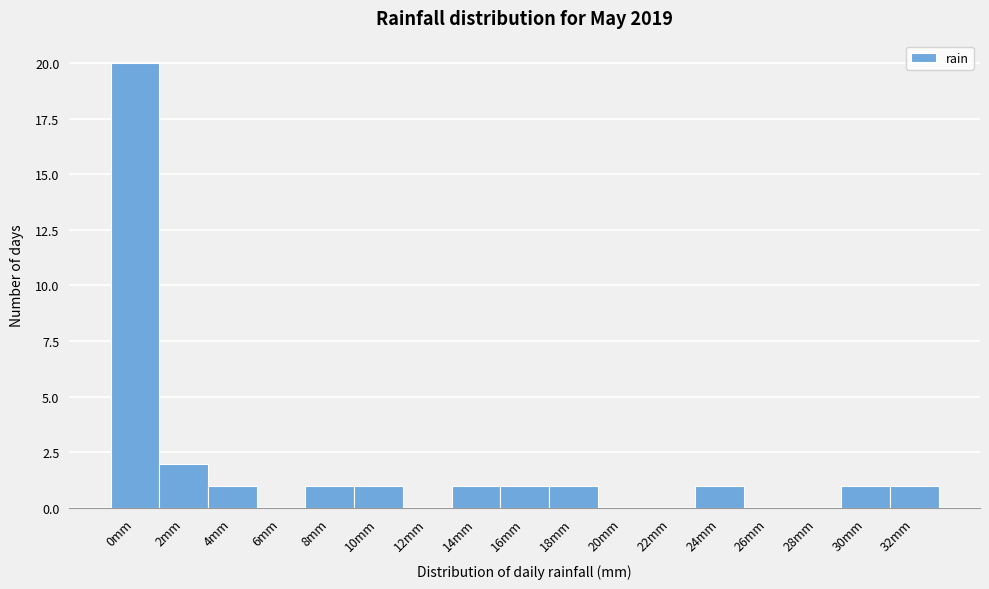

Reading left to right, transcribe all the data shown in this chart.

0mm=20	2mm=2	4mm=1	6mm=0	8mm=1	10mm=1	12mm=0	14mm=1	16mm=1	18mm=1	20mm=0	22mm=0	24mm=1	26mm=0	28mm=0	30mm=1	32mm=1